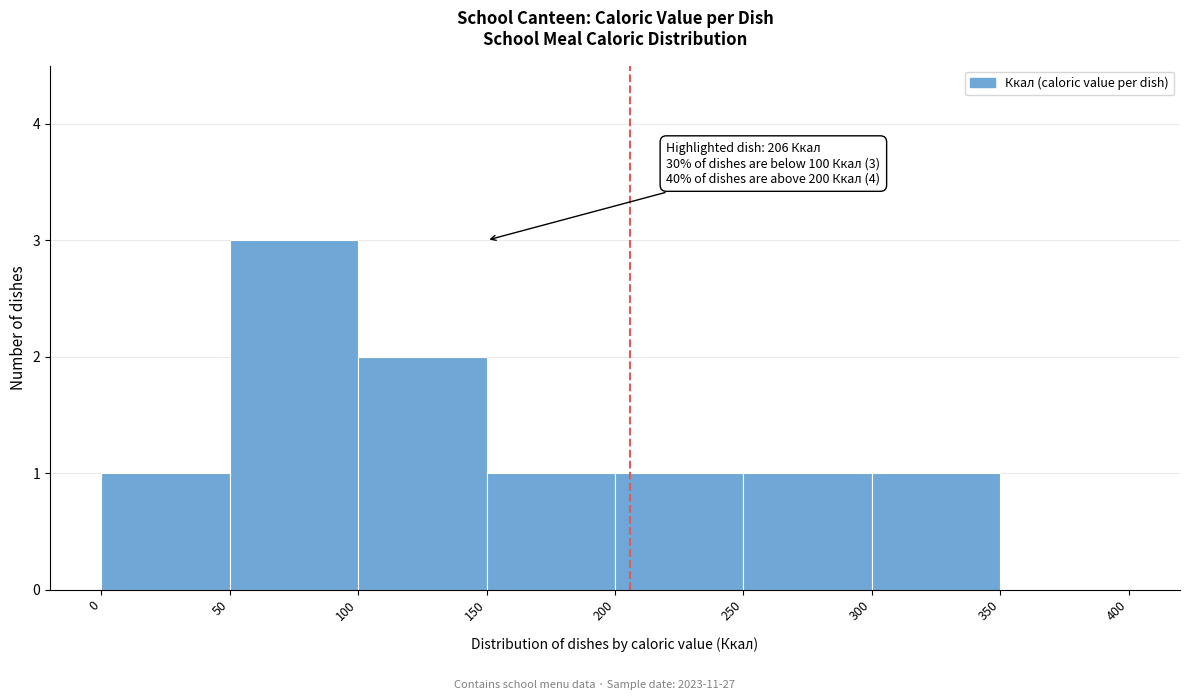

Which range on the x-axis has the tallest bar?

50 to 100